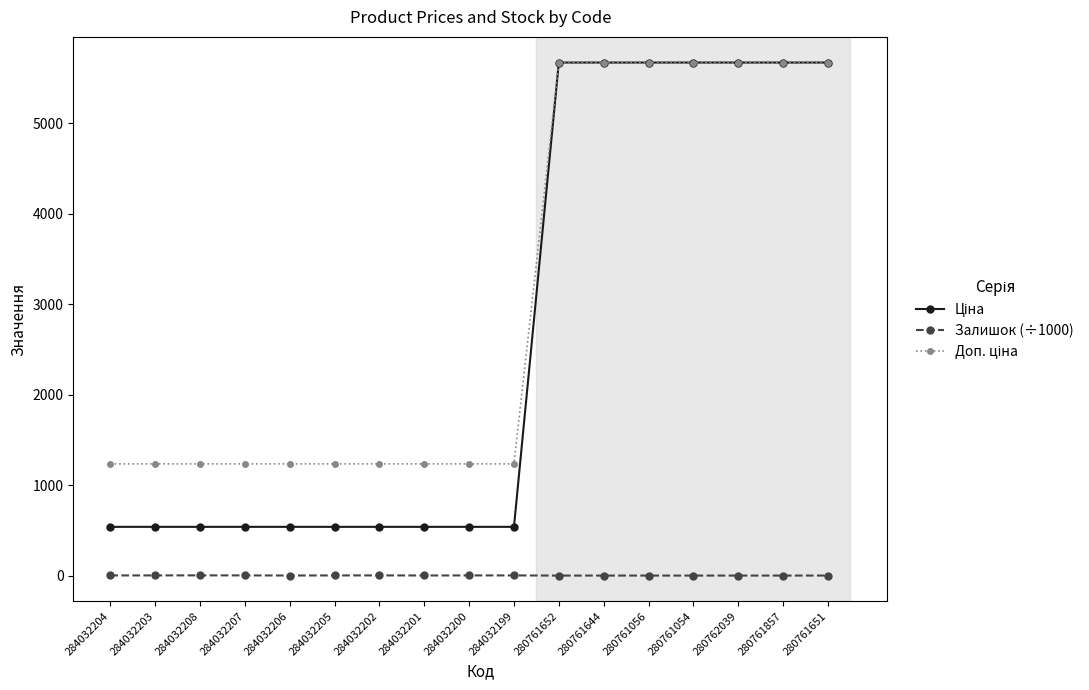

At how many categories does at least one series exceed 5373?

7